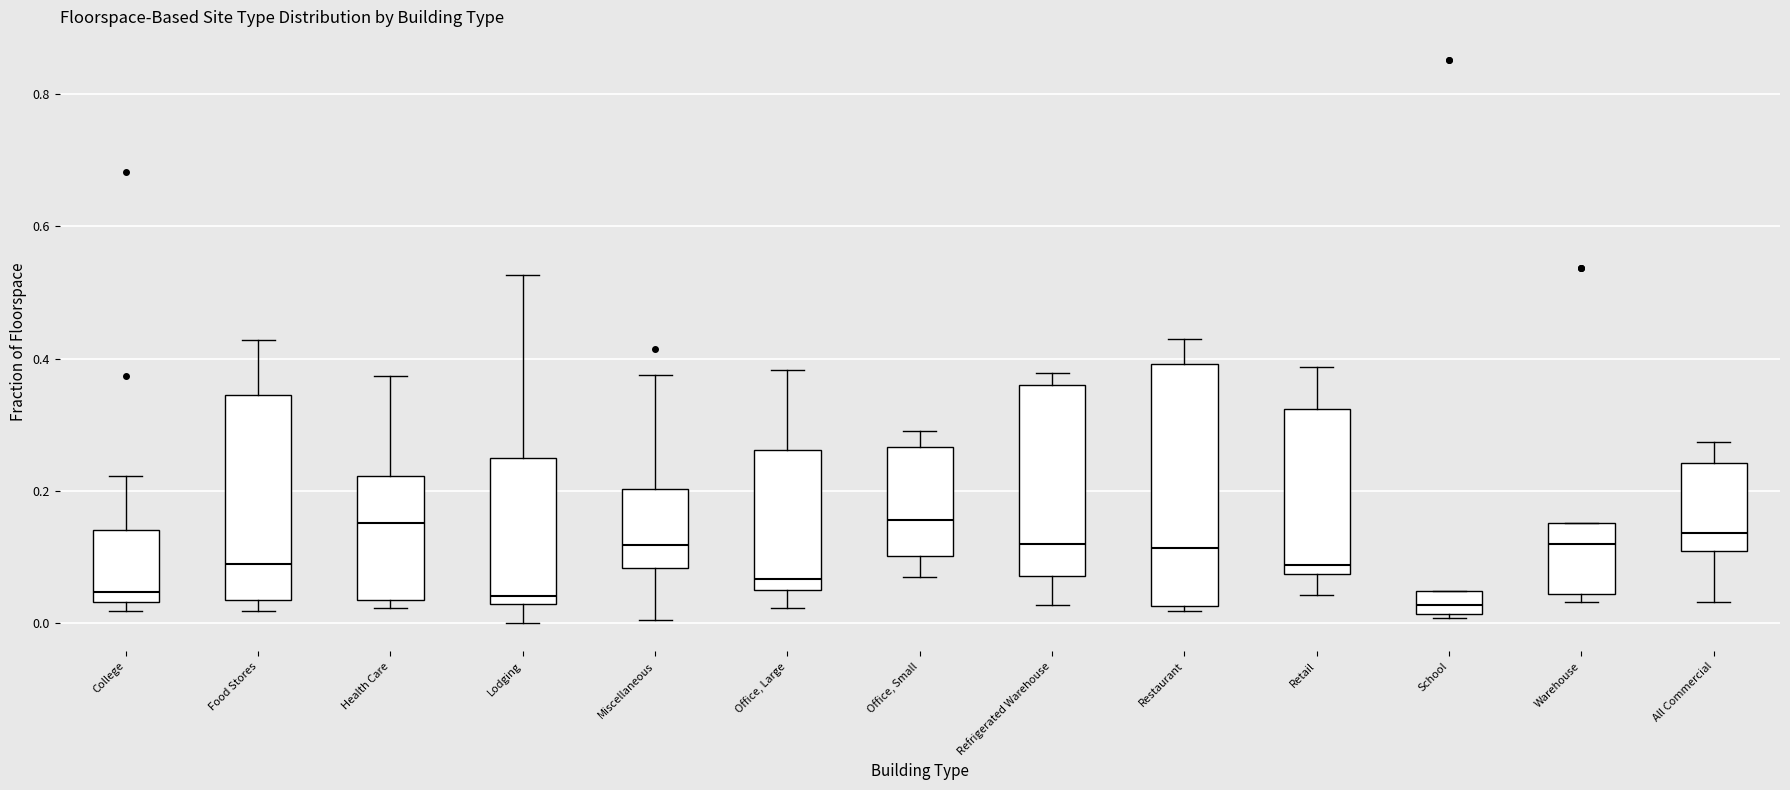

Reading left to right, transcribe this box plot: for each box, give where its median line is, the range the box spans, and where its two whiskers end, as read against the y-axis. The values are not printed on the chart, so give them approximately, as read against the axis.

College: median 0.04 (just above the box's lower edge), box 0.04 to 0.14, whiskers 0.02 to 0.22
Food Stores: median 0.08, box 0.04 to 0.34, whiskers 0.02 to 0.42
Health Care: median 0.16, box 0.04 to 0.22, whiskers 0.02 to 0.38
Lodging: median 0.04, box 0.02 to 0.26, whiskers 0.00 to 0.52
Miscellaneous: median 0.12, box 0.08 to 0.20, whiskers 0.00 to 0.38
Office, Large: median 0.06 (just above the box's lower edge), box 0.06 to 0.26, whiskers 0.02 to 0.38
Office, Small: median 0.16, box 0.10 to 0.26, whiskers 0.08 to 0.30
Refrigerated Warehouse: median 0.12, box 0.08 to 0.36, whiskers 0.02 to 0.38
Restaurant: median 0.12, box 0.02 to 0.40, whiskers 0.02 (just below the box's lower edge) to 0.42
Retail: median 0.08 (just above the box's lower edge), box 0.08 to 0.32, whiskers 0.04 to 0.38
School: median 0.02 (inside the box), box 0.02 to 0.04, whiskers 0.00 to 0.04
Warehouse: median 0.12, box 0.04 to 0.16, whiskers 0.04 (just below the box's lower edge) to 0.16
All Commercial: median 0.14, box 0.10 to 0.24, whiskers 0.04 to 0.28